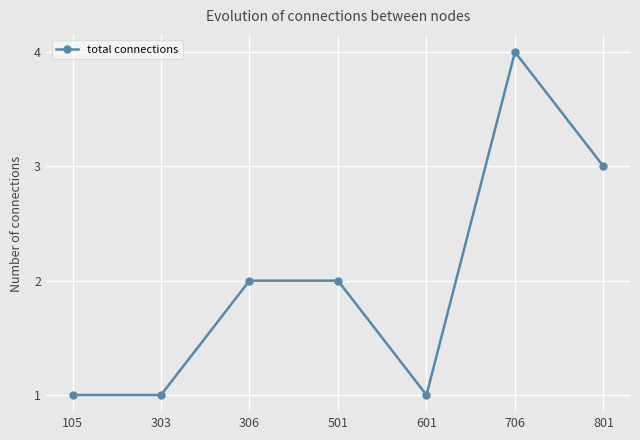

What is the maximum value shown in the chart?

4